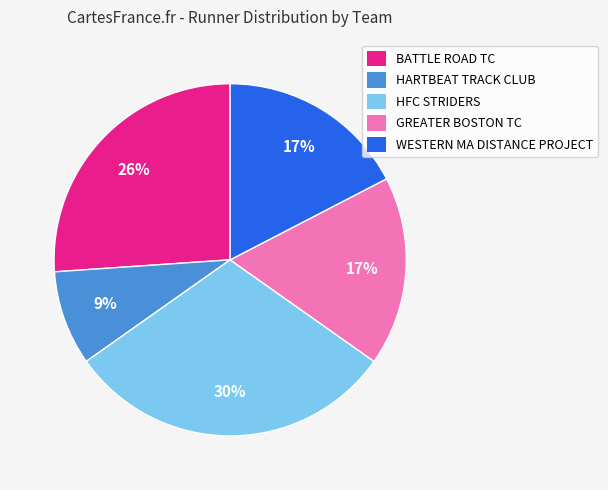

How many slices are in this pie chart?

5